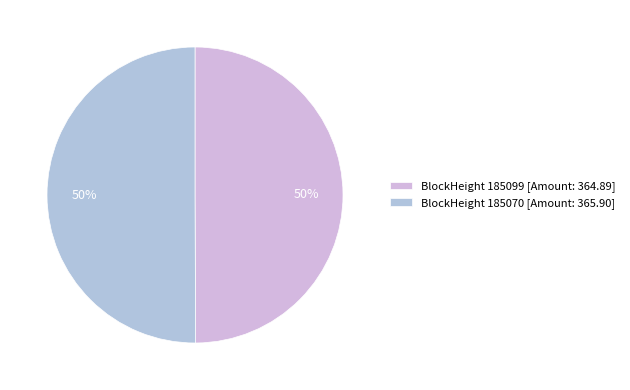

To the nearest percent, what is the difference between the largest and smallest slice percentages?

0%